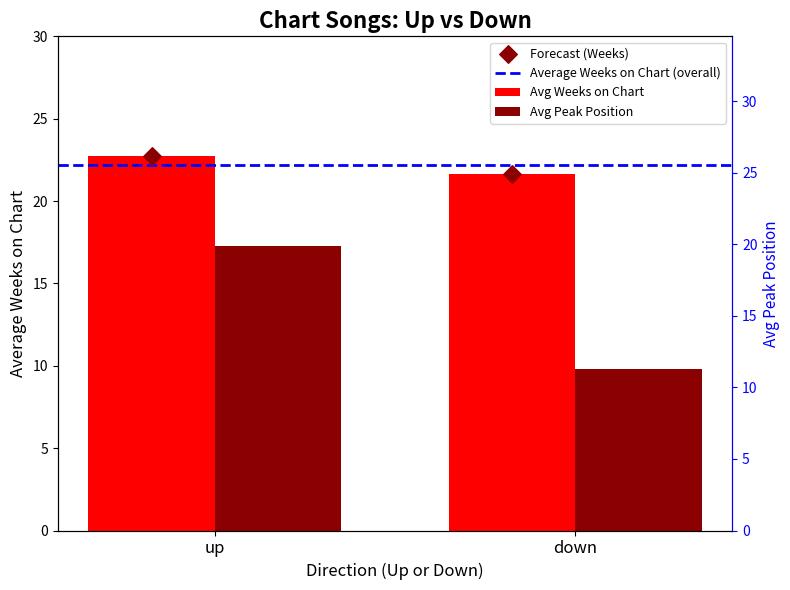

Which series contains the lowest Y value?

Avg Peak Position